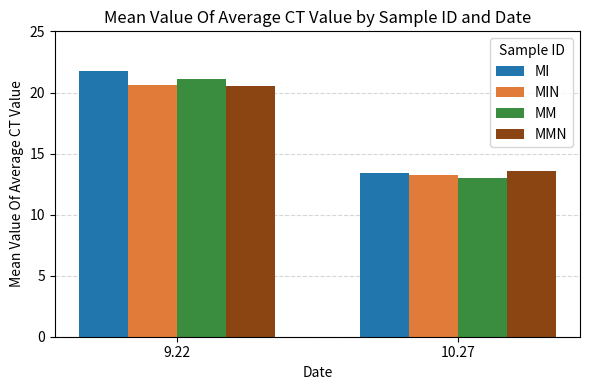

Which series has the largest total across all categories?

MI